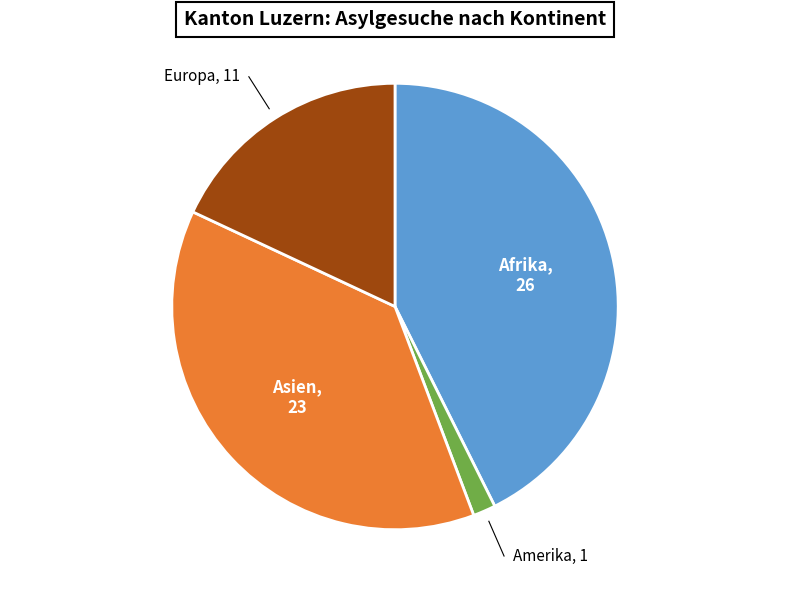

Which has a higher value, Europa or Asien?

Asien